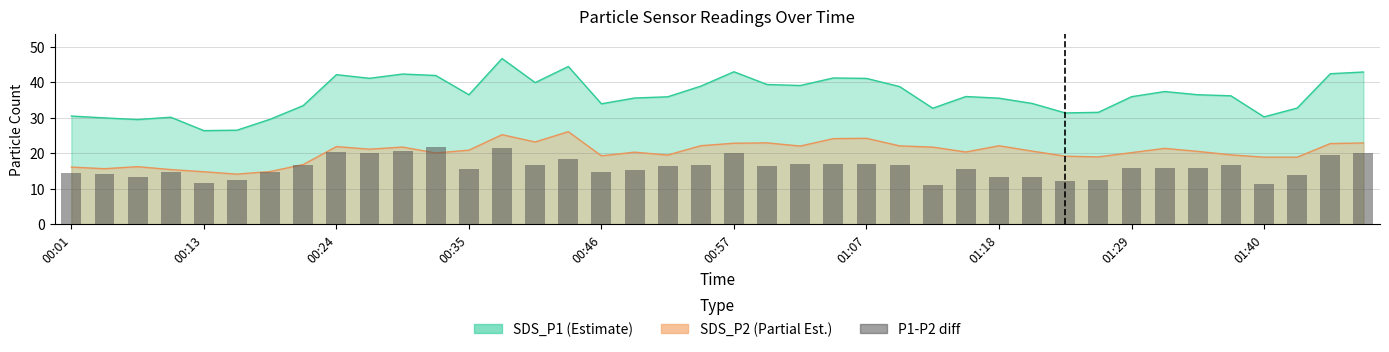

What is the approximate value at 31?

12.6